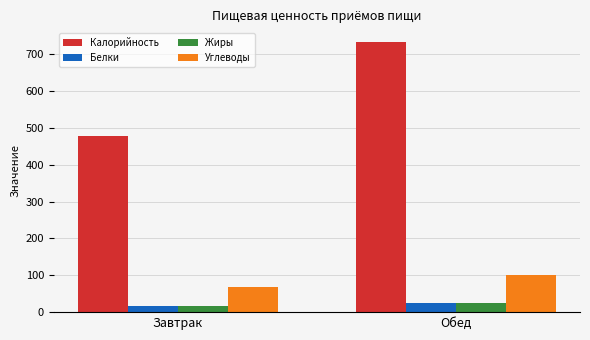

At which category does the chart reach its minimum across all series?

Завтрак